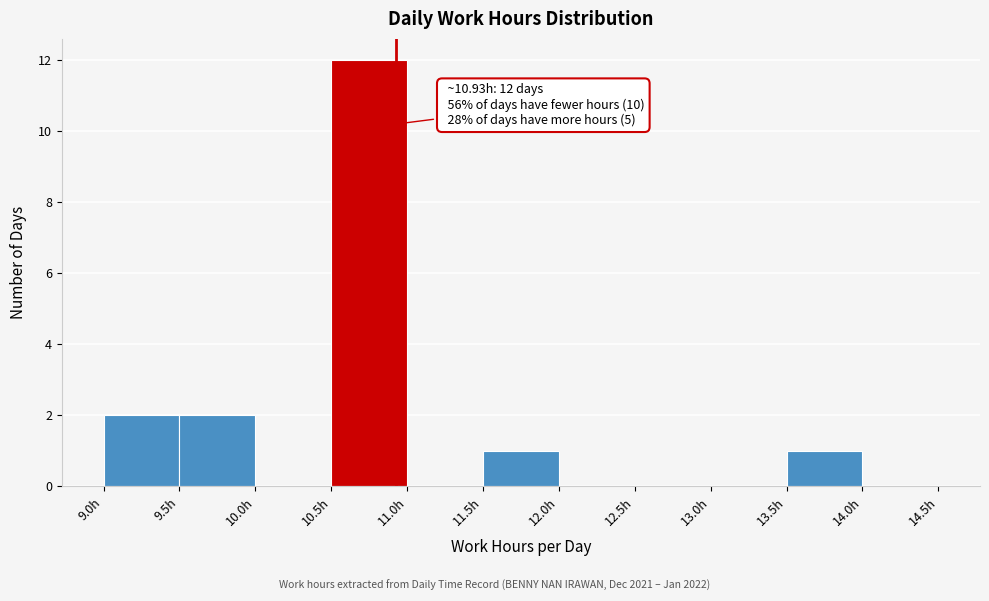

Which range on the x-axis has the tallest bar?

10.5 to 11.0